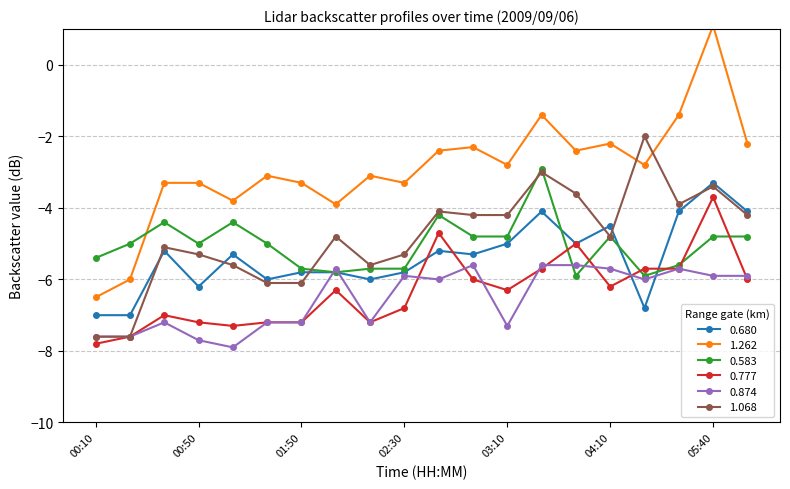

What is the value of the 1.262 point at the 18th from the left?

-1.4